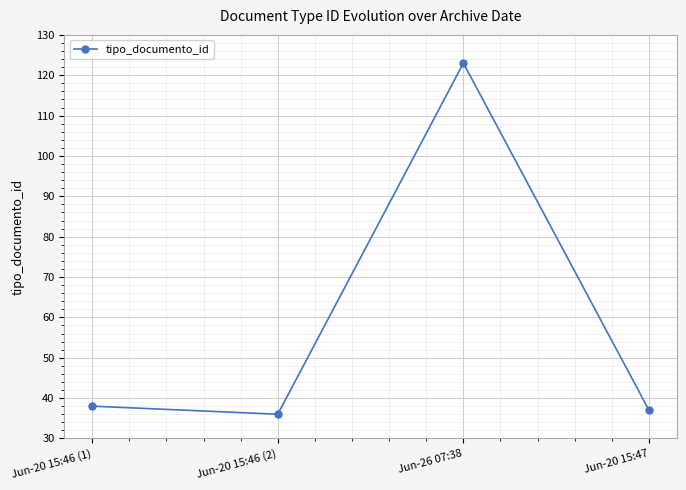

At which category does the data reach its first local valley?

Jun-20 15:46 (2)